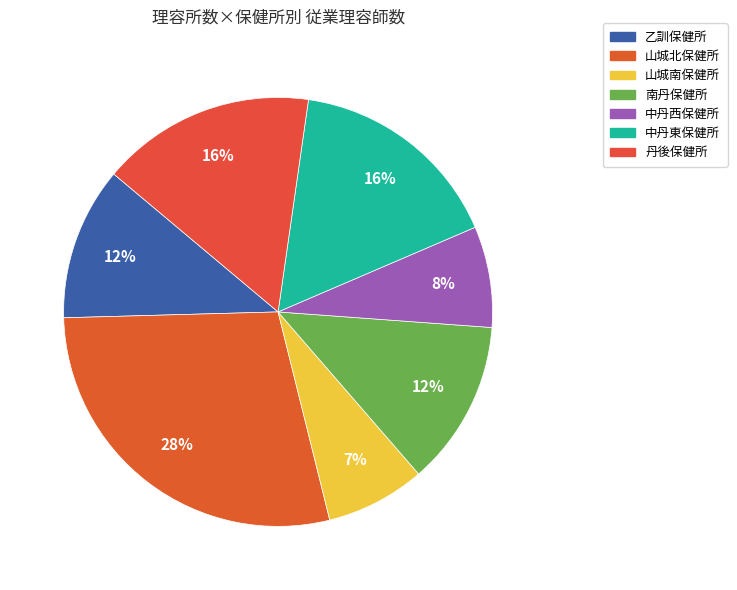

To the nearest percent, what is the combined percentage of 山城北保健所 and 南丹保健所?

41%